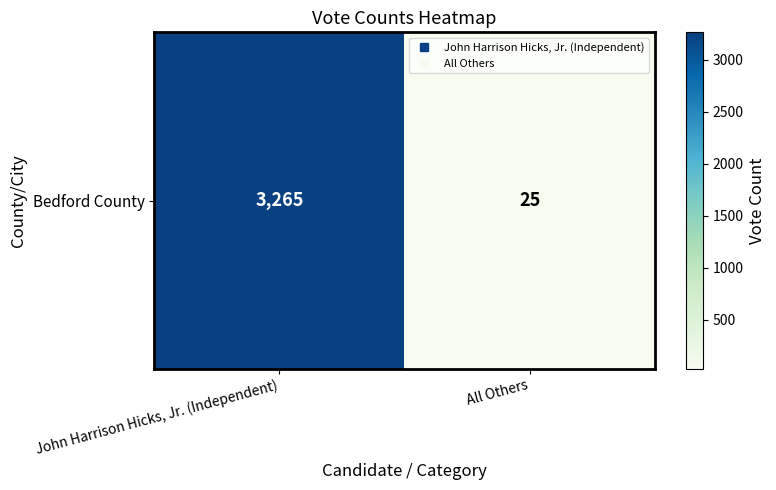

Rank the categories by value from highest to lowest.

John Harrison Hicks, Jr. (Independent), All Others